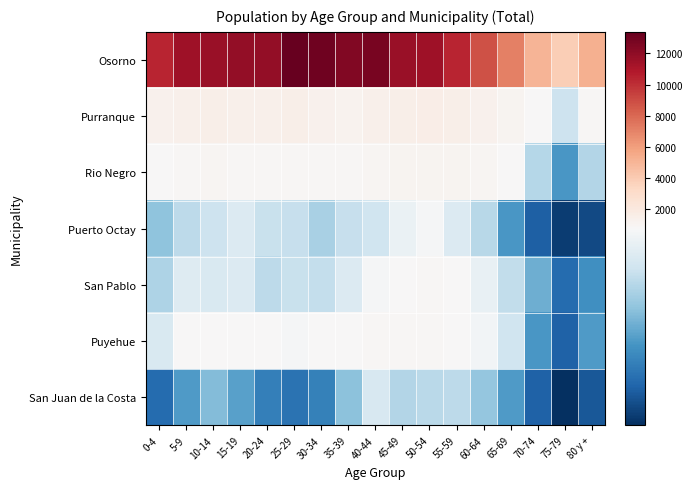

Reading left to right, transcribe all the data shown in this chart.

Osorno: 0-4=10362	5-9=11469	10-14=11658	15-19=11905	20-24=11866	25-29=13393	30-34=13035	35-39=12427	40-44=12734	45-49=11685	50-54=11475	55-59=10403	60-64=8770	65-69=7065	70-74=5068	75-79=3818	80 y +=5203
Purranque: 0-4=1271	5-9=1330	10-14=1420	15-19=1396	20-24=1325	25-29=1463	30-34=1271	35-39=1212	40-44=1382	45-49=1469	50-54=1559	55-59=1423	60-64=1230	65-69=1080	70-74=790	75-79=615	80 y +=845
Rio Negro: 0-4=780	5-9=897	10-14=925	15-19=910	20-24=825	25-29=898	30-34=888	35-39=828	40-44=931	45-49=1031	50-54=1044	55-59=1049	60-64=927	65-69=799	70-74=576	75-79=423	80 y +=572
Puerto Octay: 0-4=516	5-9=586	10-14=615	15-19=652	20-24=607	25-29=605	30-34=556	35-39=603	40-44=622	45-49=687	50-54=716	55-59=653	60-64=581	65-69=424	70-74=301	75-79=234	80 y +=258
San Pablo: 0-4=565	5-9=656	10-14=643	15-19=654	20-24=587	25-29=608	30-34=599	35-39=651	40-44=718	45-49=730	50-54=846	55-59=734	60-64=685	65-69=596	70-74=470	75-79=325	80 y +=406
Puyehue: 0-4=646	5-9=725	10-14=790	15-19=800	20-24=727	25-29=718	30-34=737	35-39=723	40-44=863	45-49=853	50-54=895	55-59=813	60-64=707	65-69=619	70-74=422	75-79=304	80 y +=432
San Juan de la Costa: 0-4=326	5-9=431	10-14=501	15-19=442	20-24=370	25-29=342	30-34=373	35-39=512	40-44=641	45-49=570	50-54=585	55-59=587	60-64=523	65-69=430	70-74=305	75-79=207	80 y +=285